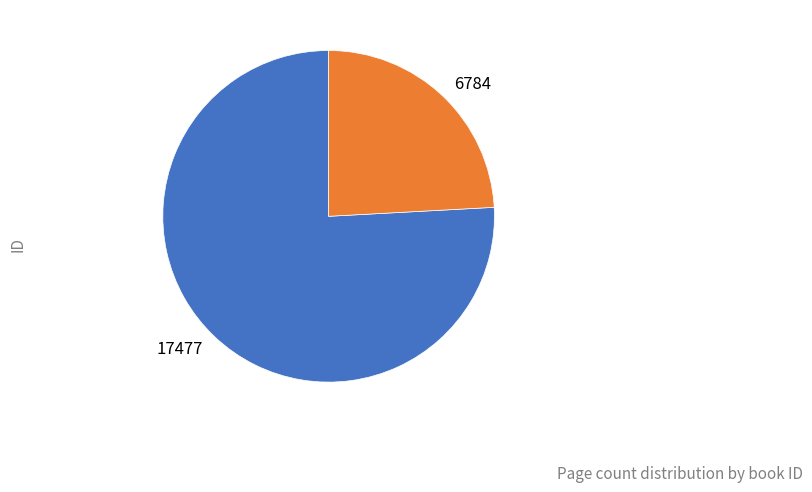

The 6784 slice represents 24% of the pie. True or false?

True